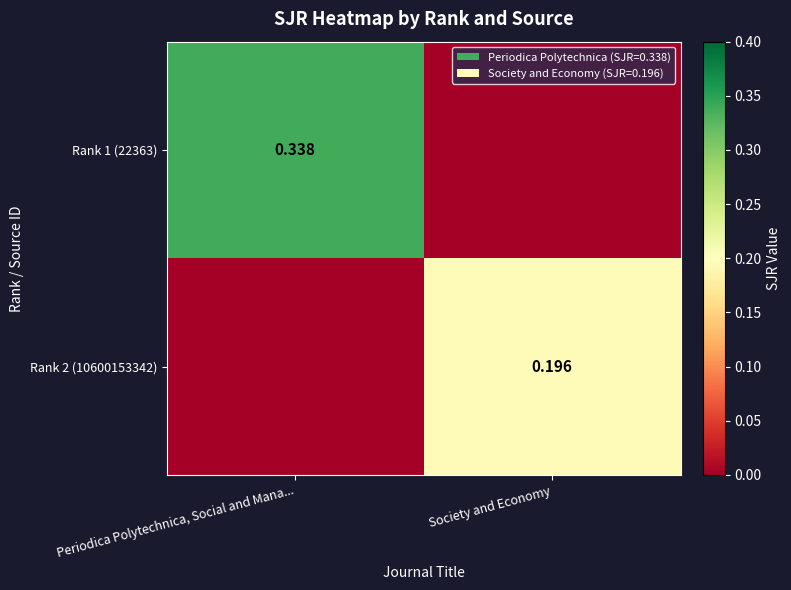

Is the value of Rank 2 (10600153342) at Society and Economy greater than the value of Rank 1 (22363) at Periodica Polytechnica, Social and Mana...?

No